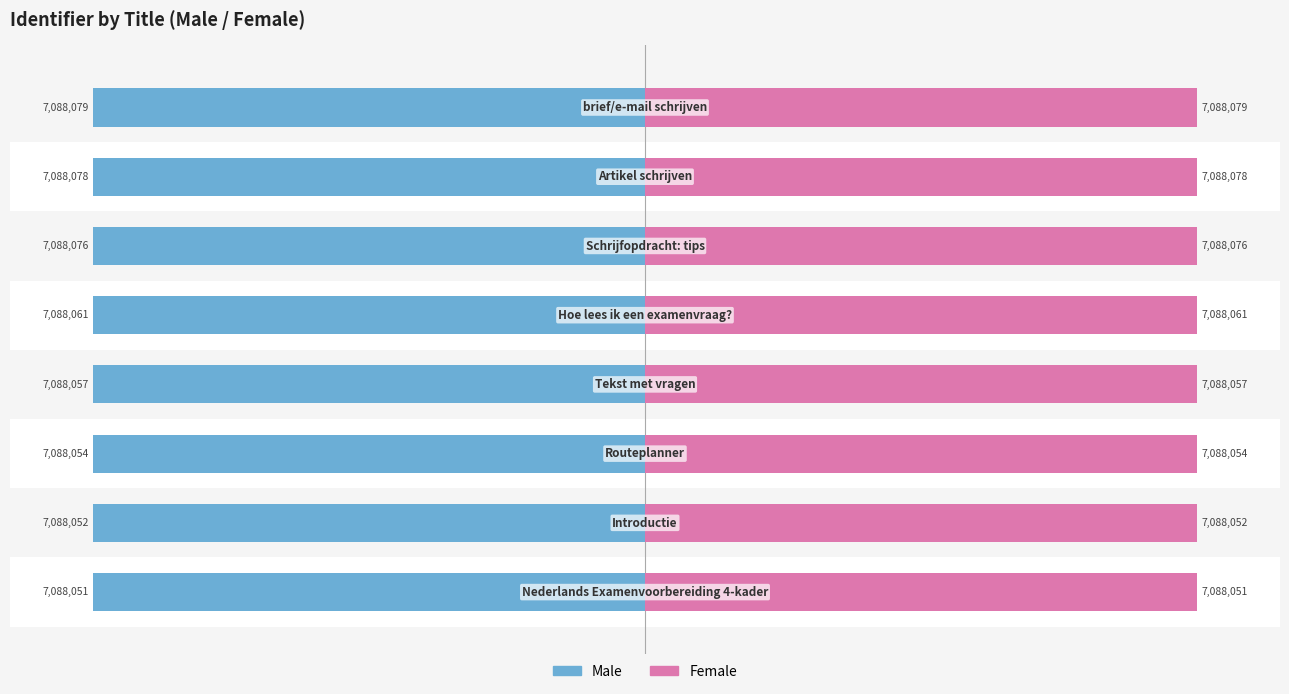

Does the chart contain any negative values?

Yes